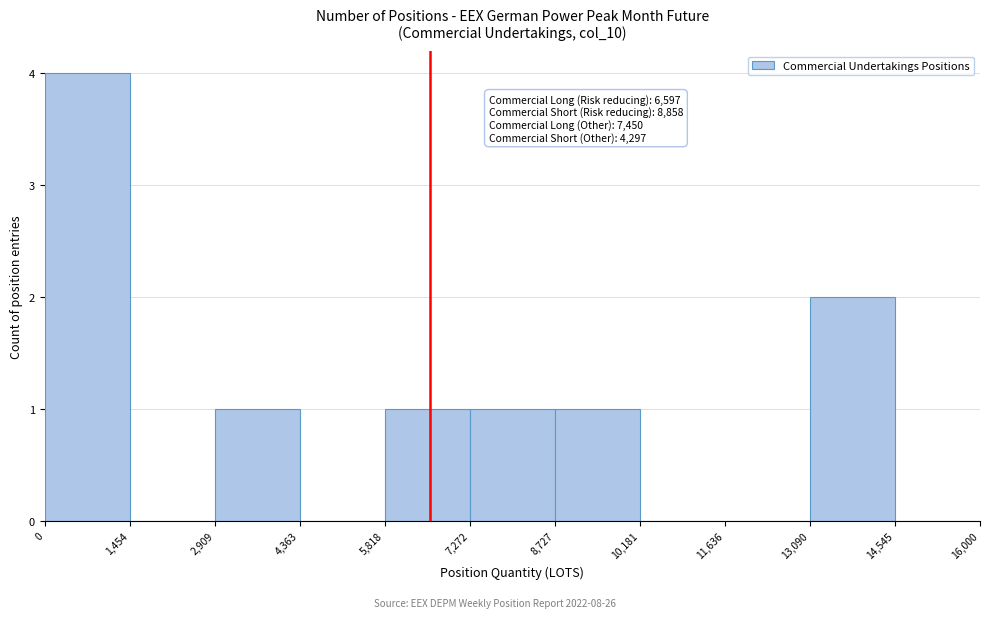

Which range on the x-axis has the tallest bar?

0 to 1,454